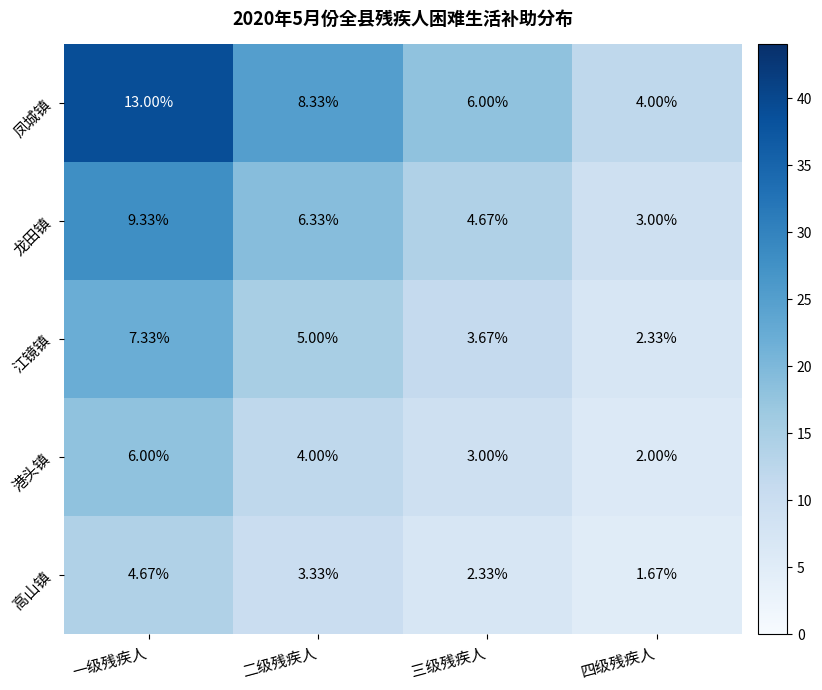

Which series has the largest total across all categories?

凤城镇